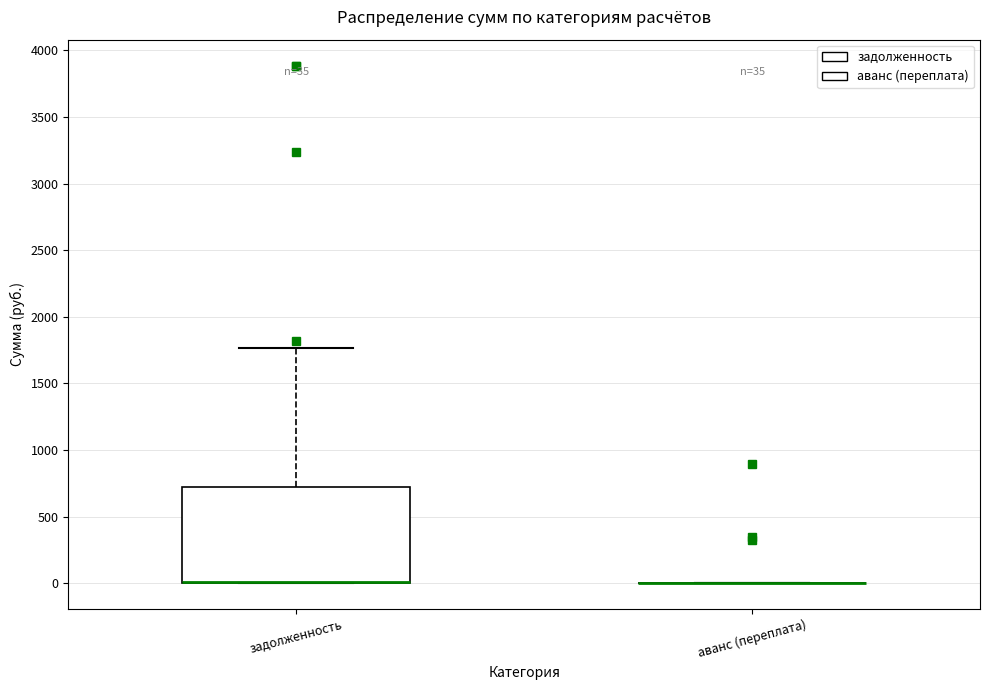

Comparing the boxes themselves (not the whiskers), which one is the tallest?

задолженность